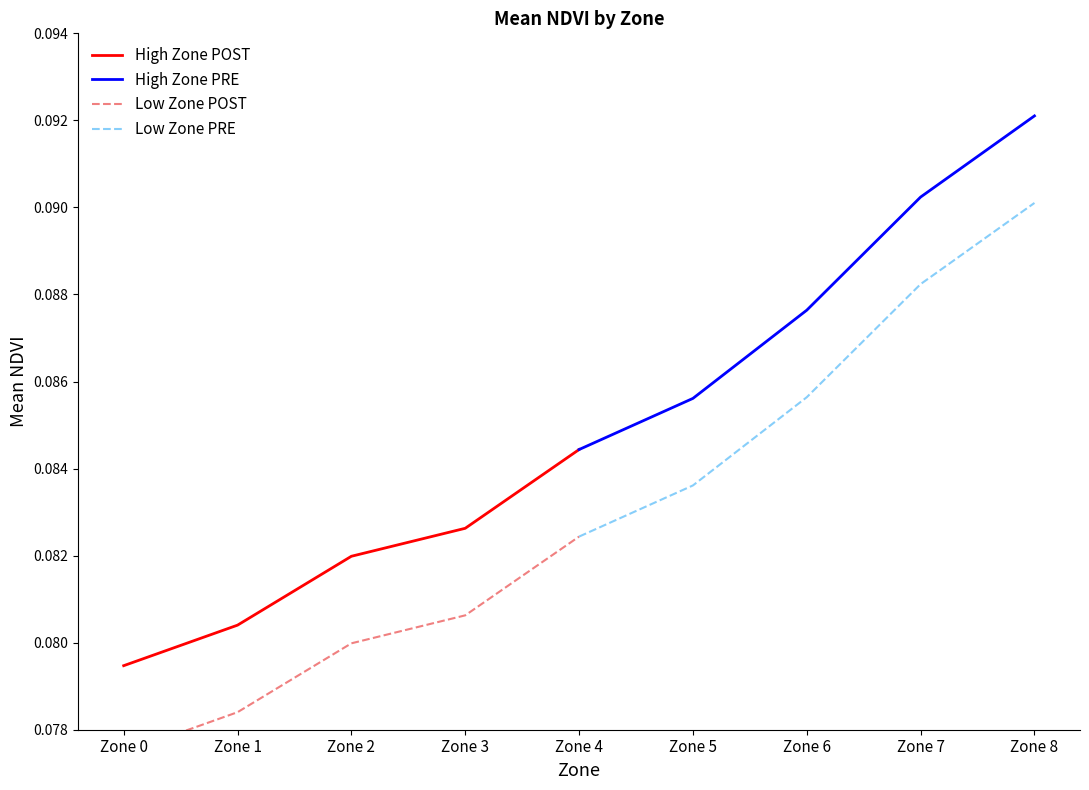

Which series has the largest total across all categories?

High Zone PRE